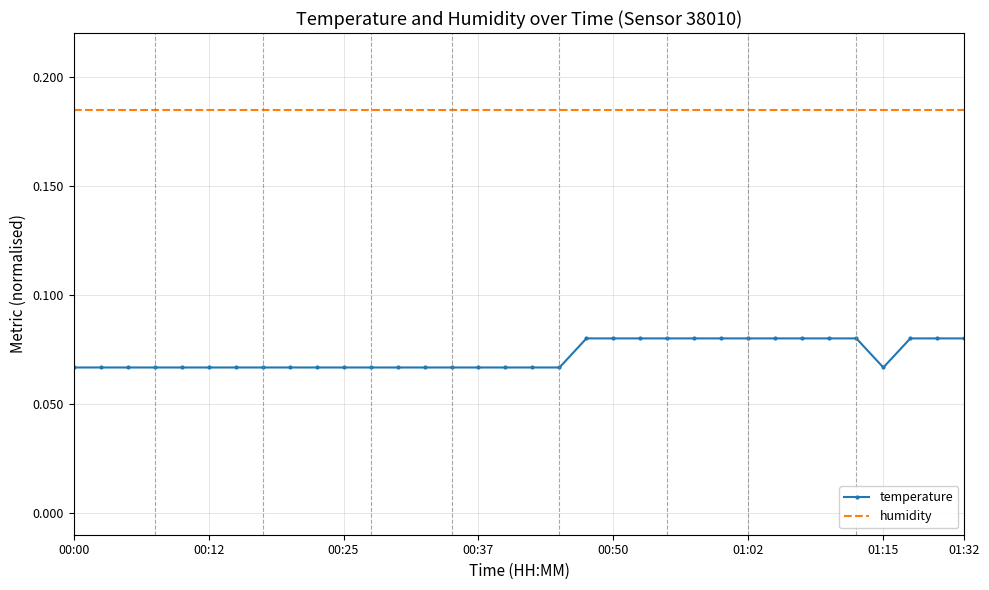

Which series has the largest range (max minus min)?

temperature